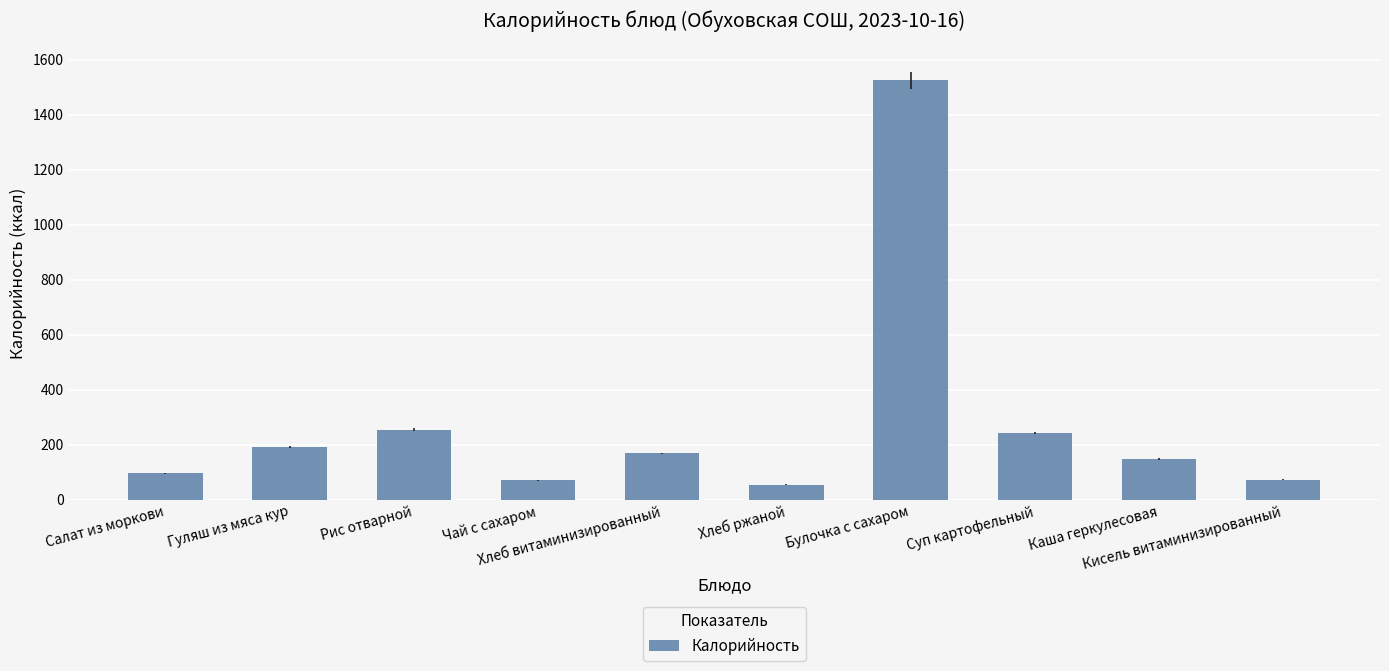

What is the label of the 9th bar from the right?

Гуляш из мяса кур